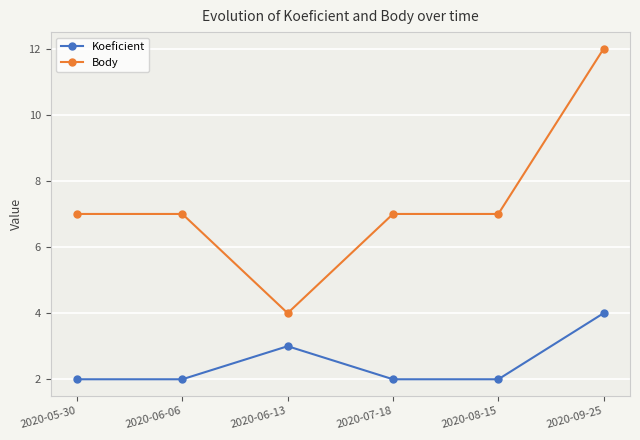

The Body series shows 7 at 2020-08-15. True or false?

True